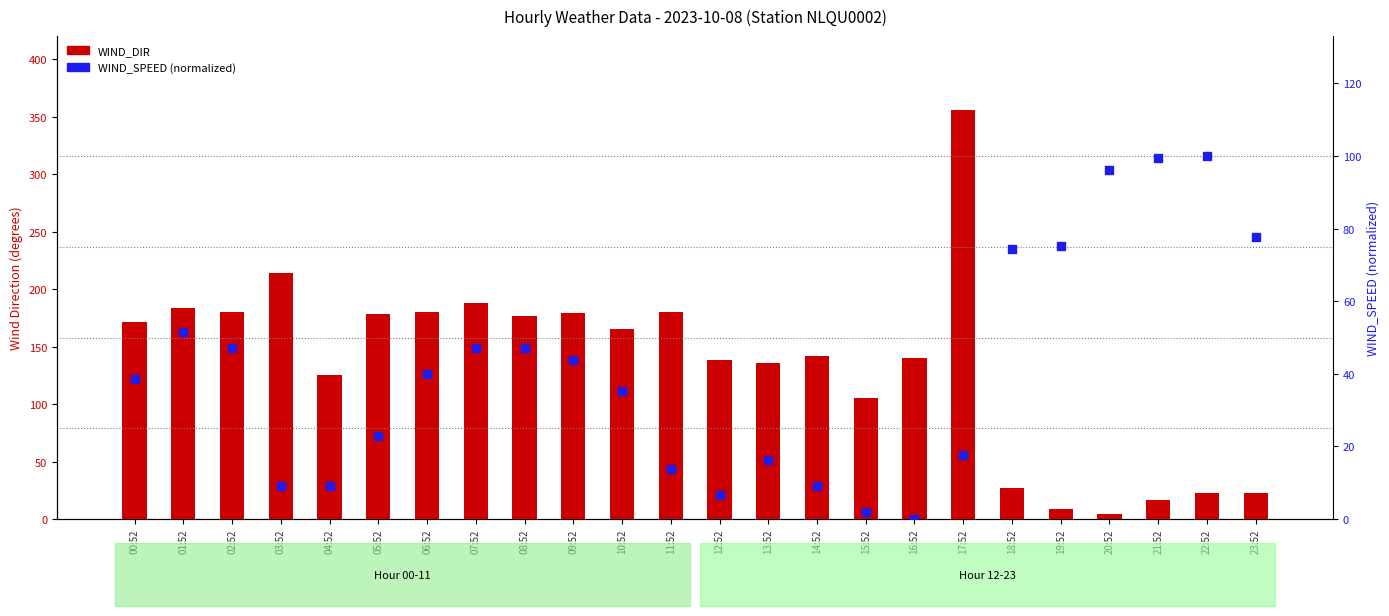

Which series has the largest total across all categories?

WIND_DIR